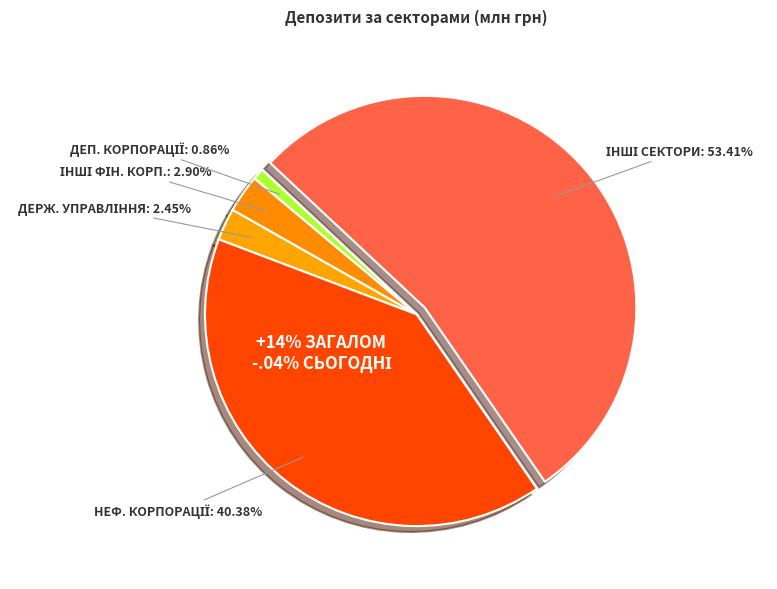

True or false: сектор загального державного управління accounts for 2% of the total.

True